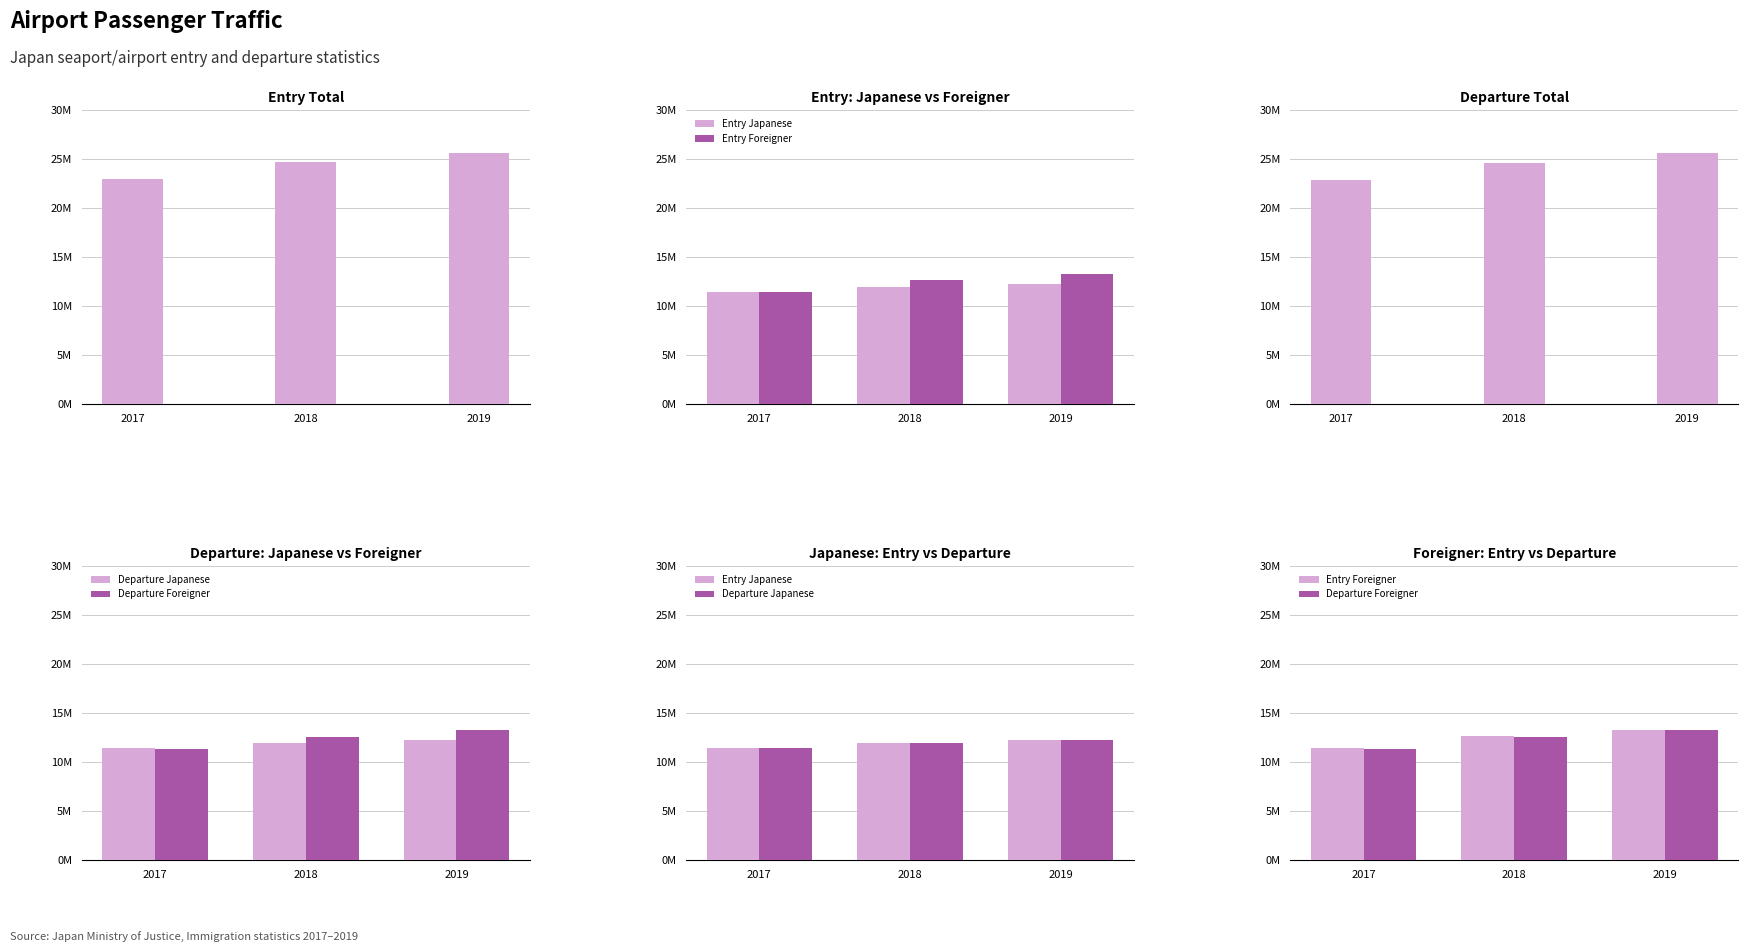

Reading right to left, extract all data points from this chart.

Entry Total: 25638883	24695537	22918869
Entry Japanese: 12233587	11912527	11401733
Entry Foreigner: 13270885	12648140	11386683
Departure Total: 25584994	24628739	22885518
Departure Japanese: 12242151	11915579	11406313
Departure Foreigner: 13212596	12580147	11348794